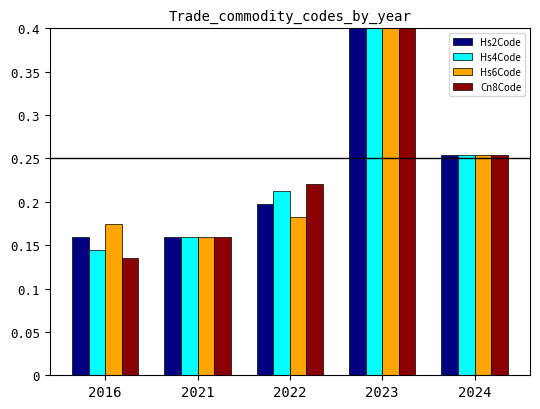

What are all the series names shown in the legend?

Hs2Code, Hs4Code, Hs6Code, Cn8Code